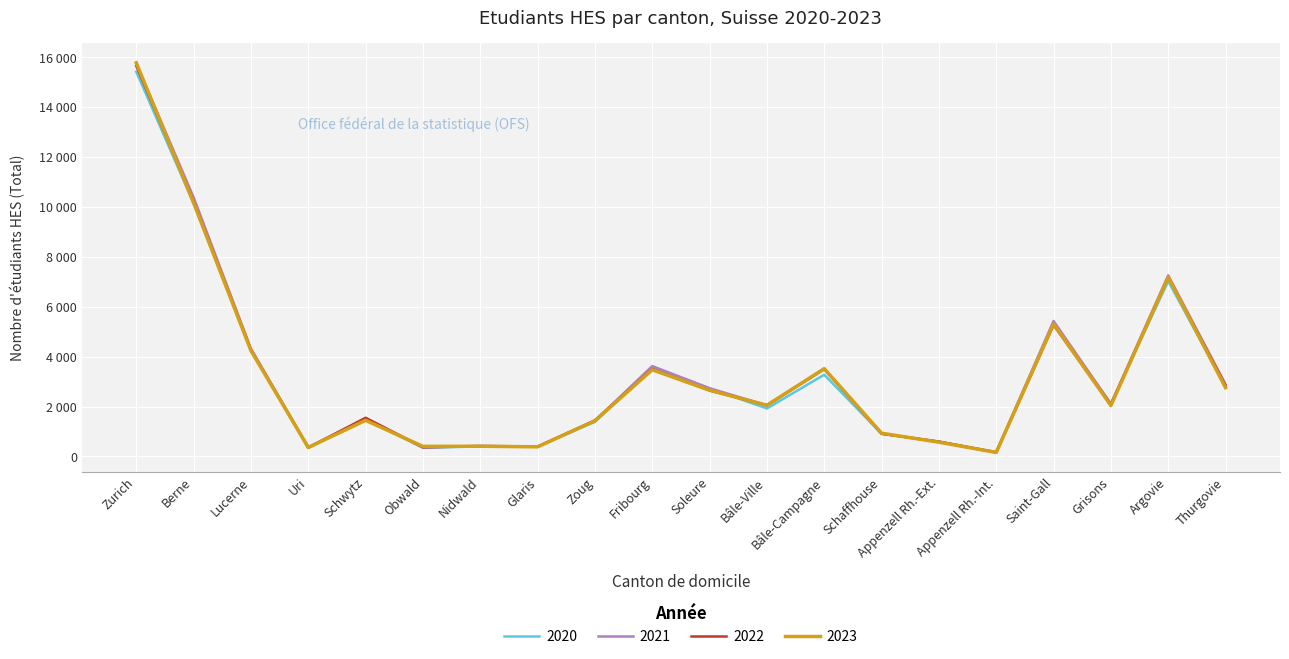

At which label does 2022 reach its minimum?

Appenzell Rh.-Int.